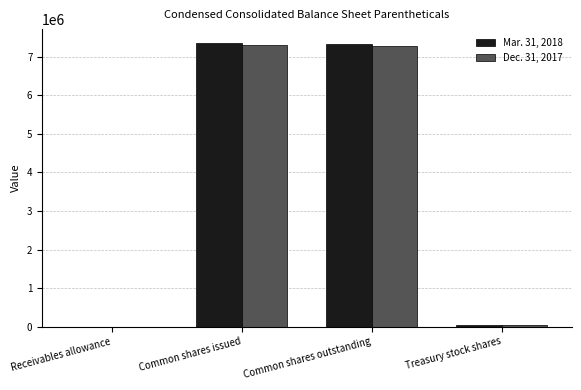

Is the value of Dec. 31, 2017 at Common shares issued greater than the value of Mar. 31, 2018 at Treasury stock shares?

Yes